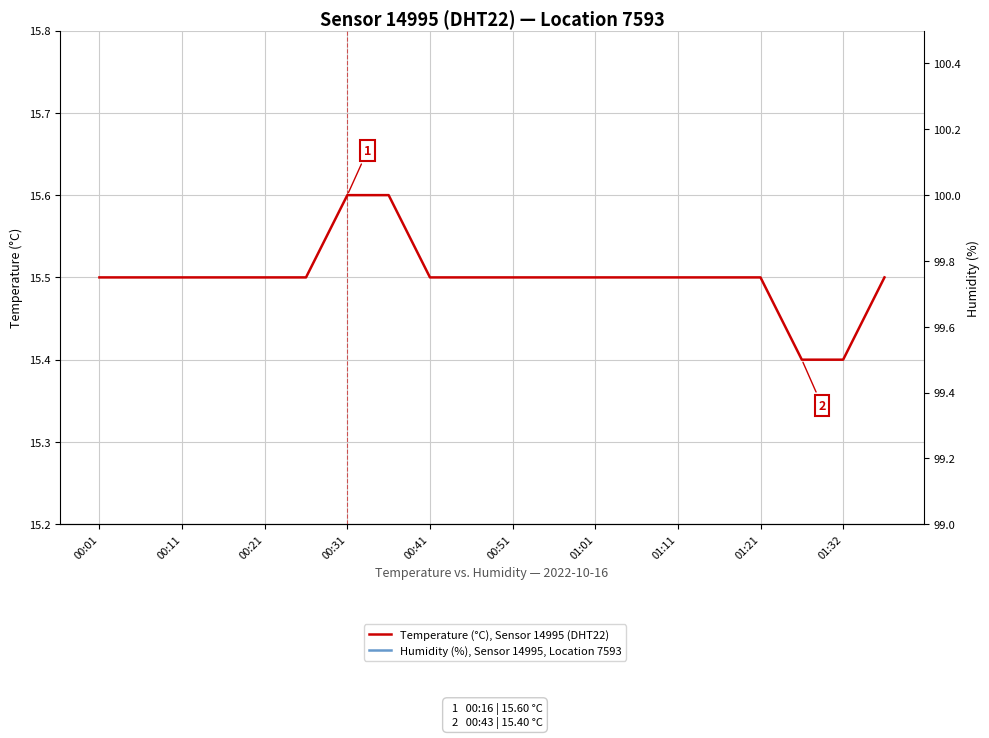

Reading right to left, transcribe all the data shown in this chart.

Humidity (%), Sensor 14995, Location 7593: 99.9	99.9	99.9	99.9	99.9	99.9	99.9	99.9	99.9	99.9	99.9	99.9	99.9	99.9	99.9	99.9	99.9	99.9	99.9	99.9
Temperature (°C), Sensor 14995 (DHT22): 15.5	15.4	15.4	15.5	15.5	15.5	15.5	15.5	15.5	15.5	15.5	15.5	15.6	15.6	15.5	15.5	15.5	15.5	15.5	15.5